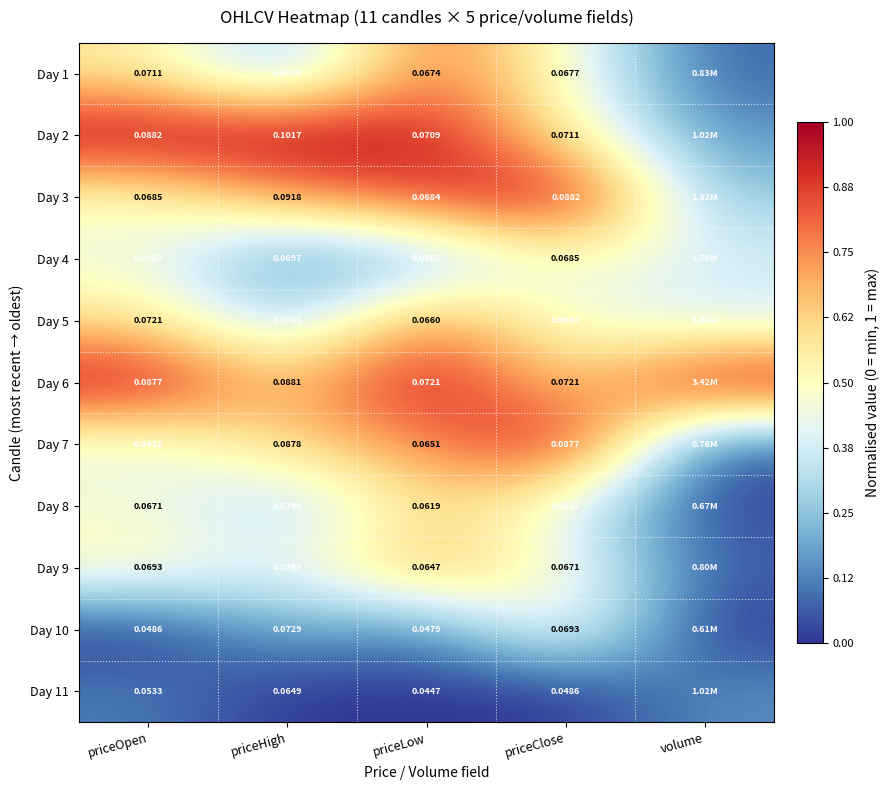

Is the value of Day 8 at priceLow greater than the value of Day 11 at priceLow?

Yes